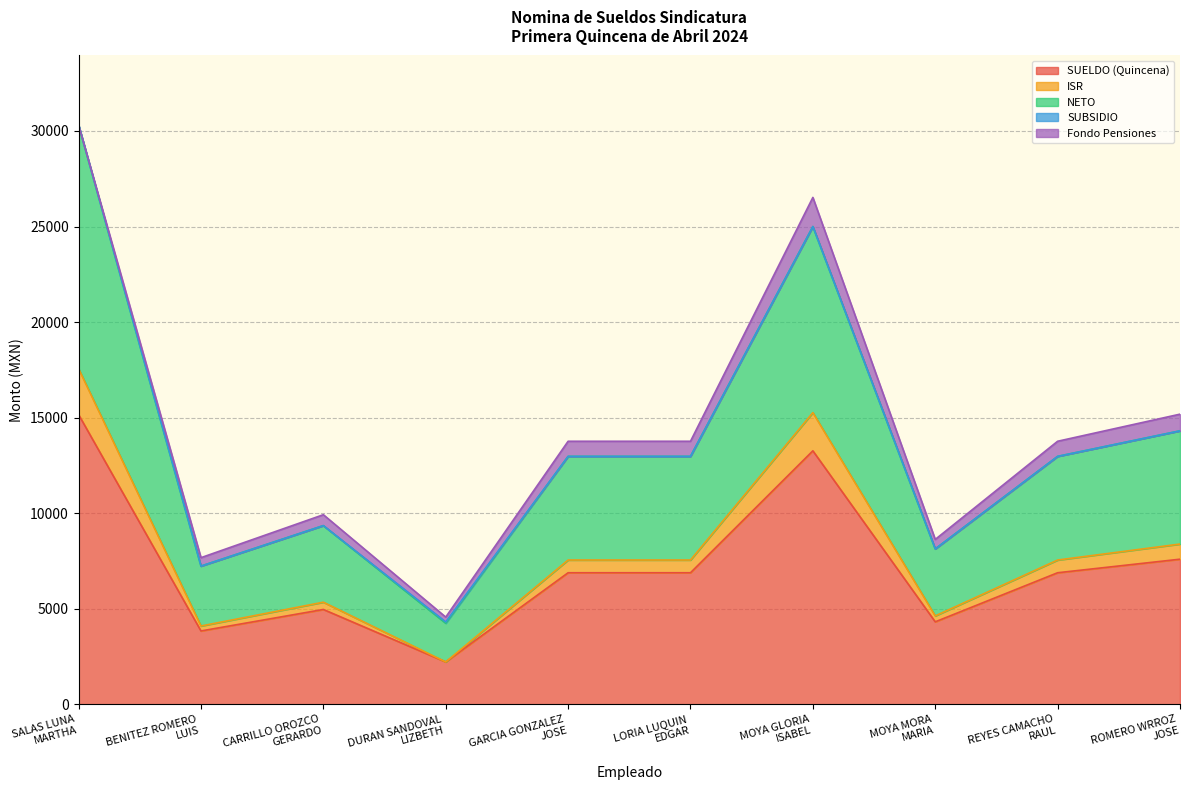

What is the label of the 10th point from the left?

ROMERO WRROZ
JOSE